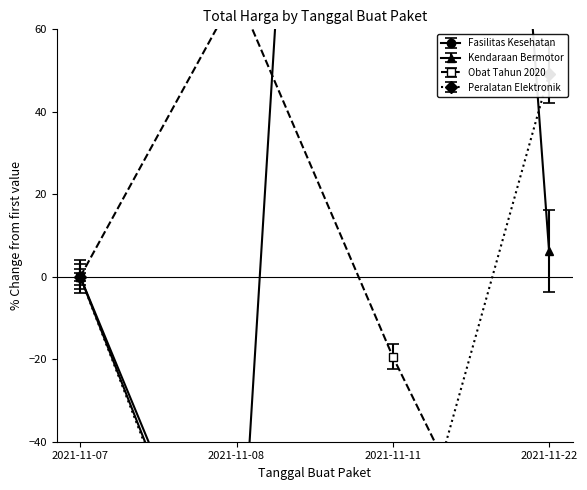

What is the minimum value for Kendaraan Bermotor?

-91.5